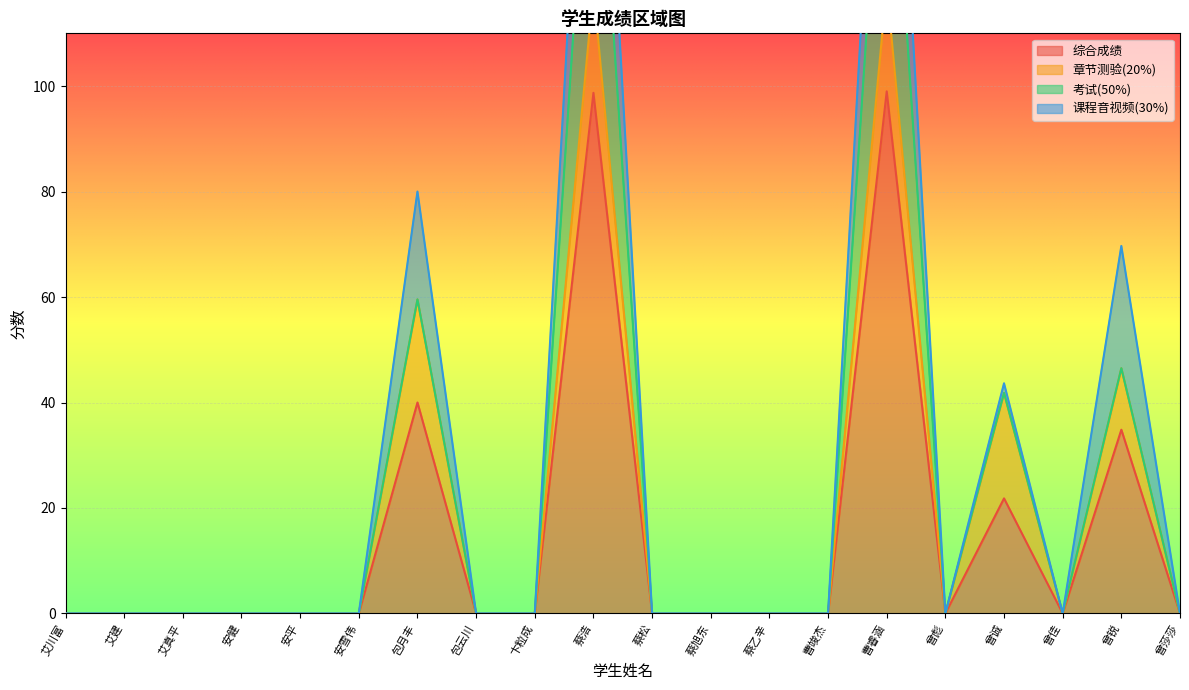

What position from the left is 包月丰?

7